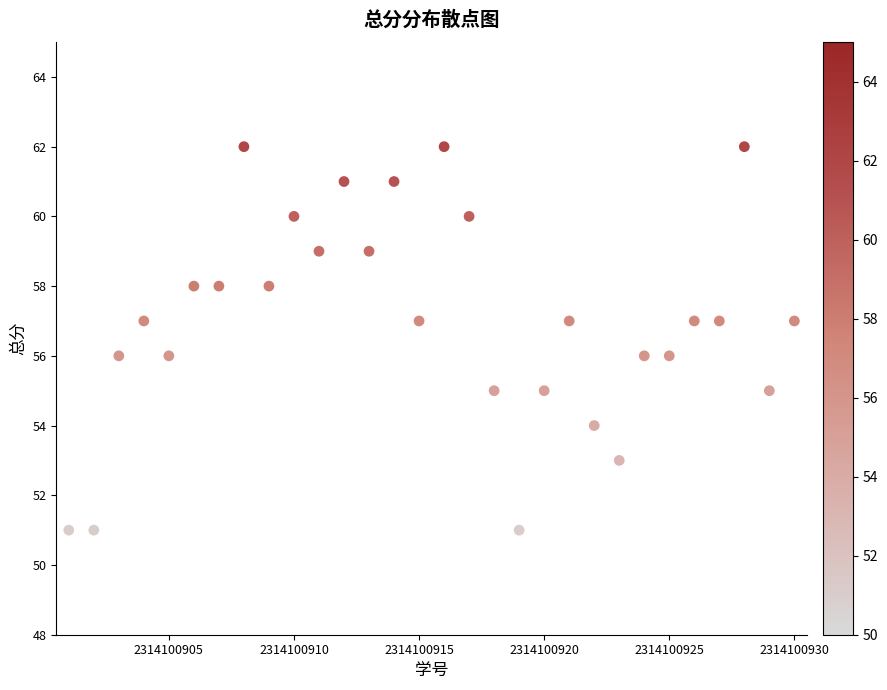

What is the range of X values (max minus min)?

29